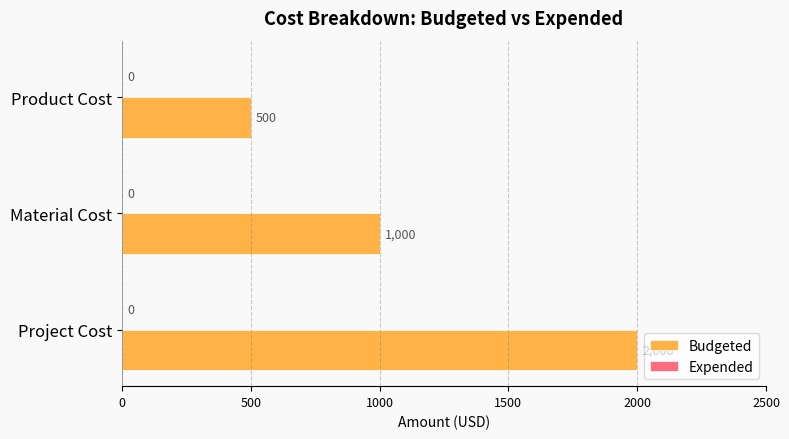

How many bars are there in total?

3